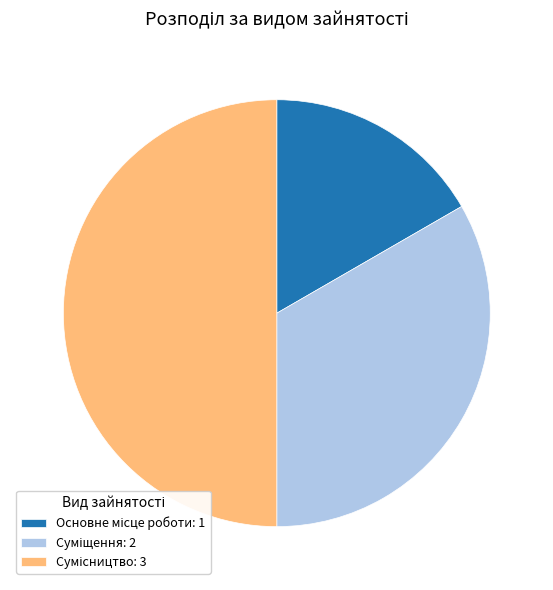

To the nearest percent, what is the difference between the largest and smallest slice percentages?

33%